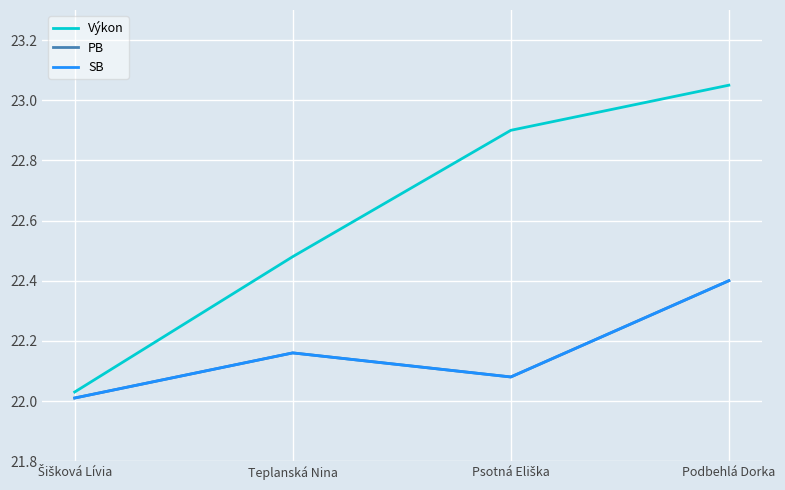

Does the chart display data point markers on the line(s)?

No